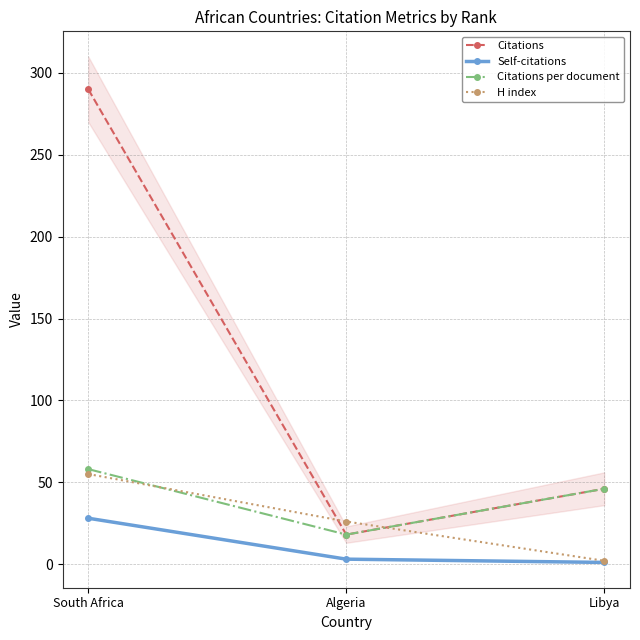

At how many categories does at least one series exceed 204?

1